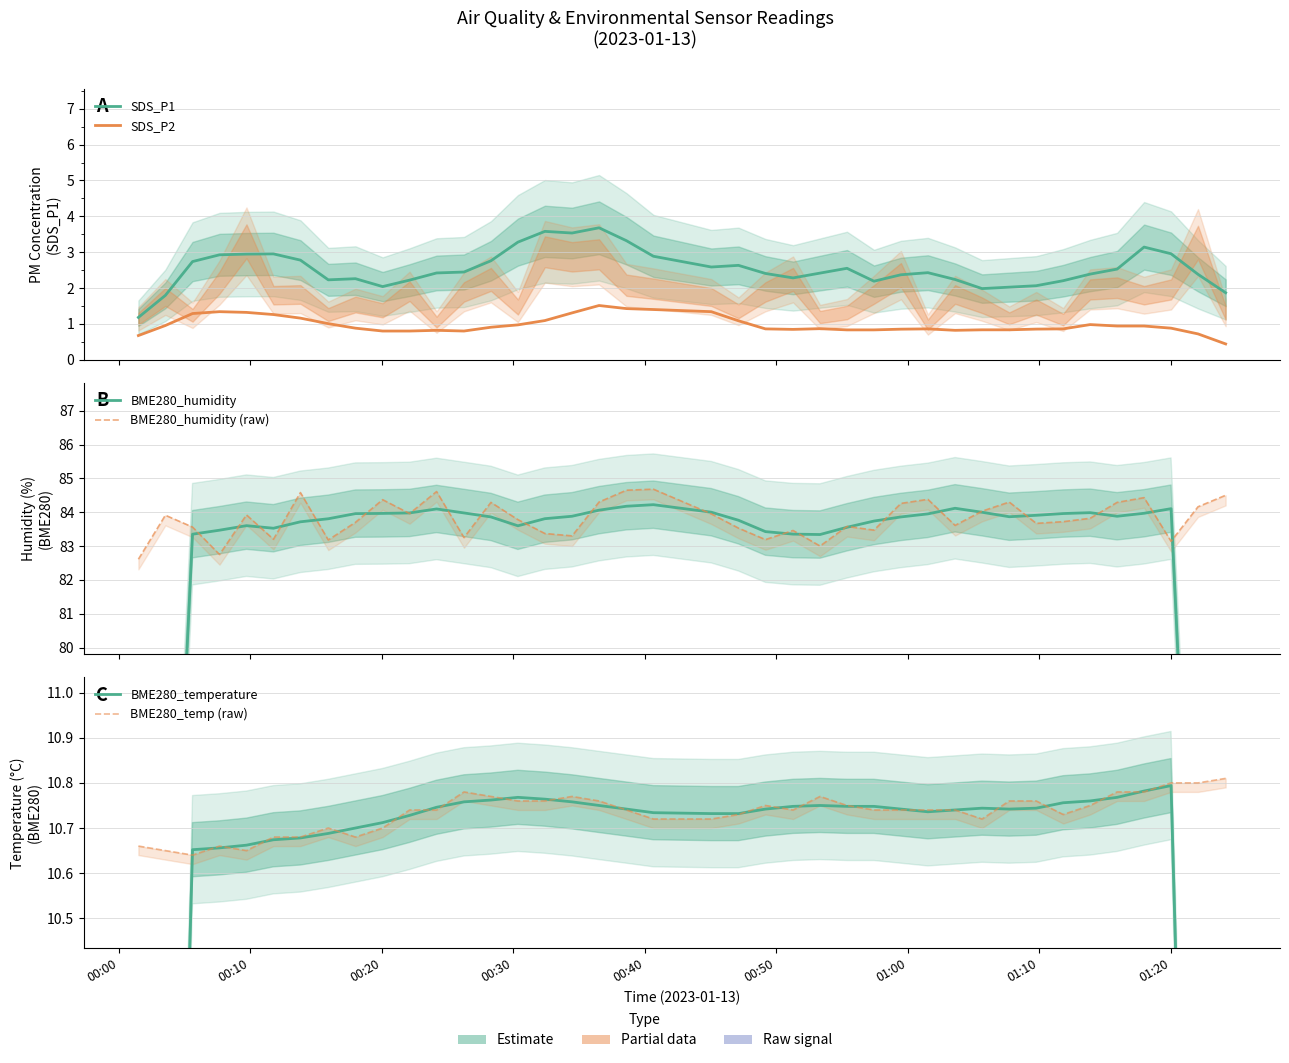

What is the sum of all SDS_P2 values?

39.2